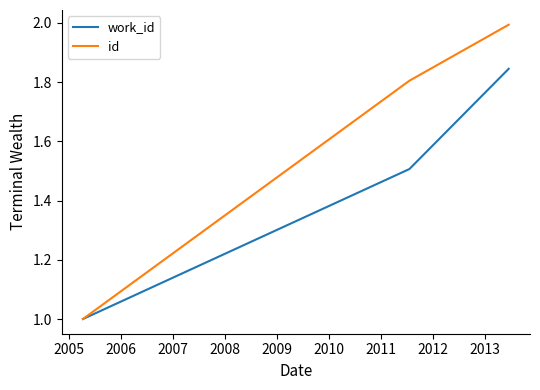

List the series in order of their overall mean, lowest first.

work_id, id